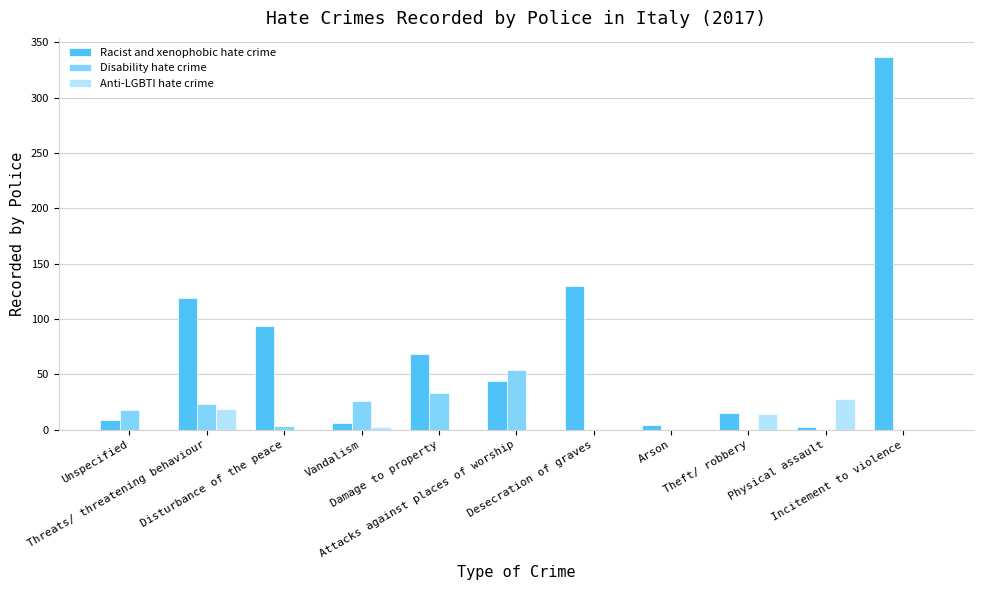

Reading right to left, what are all the values shown in this chart?

Racist and xenophobic hate crime: 337	2	15	4	130	44	68	6	94	119	9
Disability hate crime: 0	0	0	0	0	54	33	26	3	23	18
Anti-LGBTI hate crime: 0	28	14	0	0	0	0	2	0	19	0